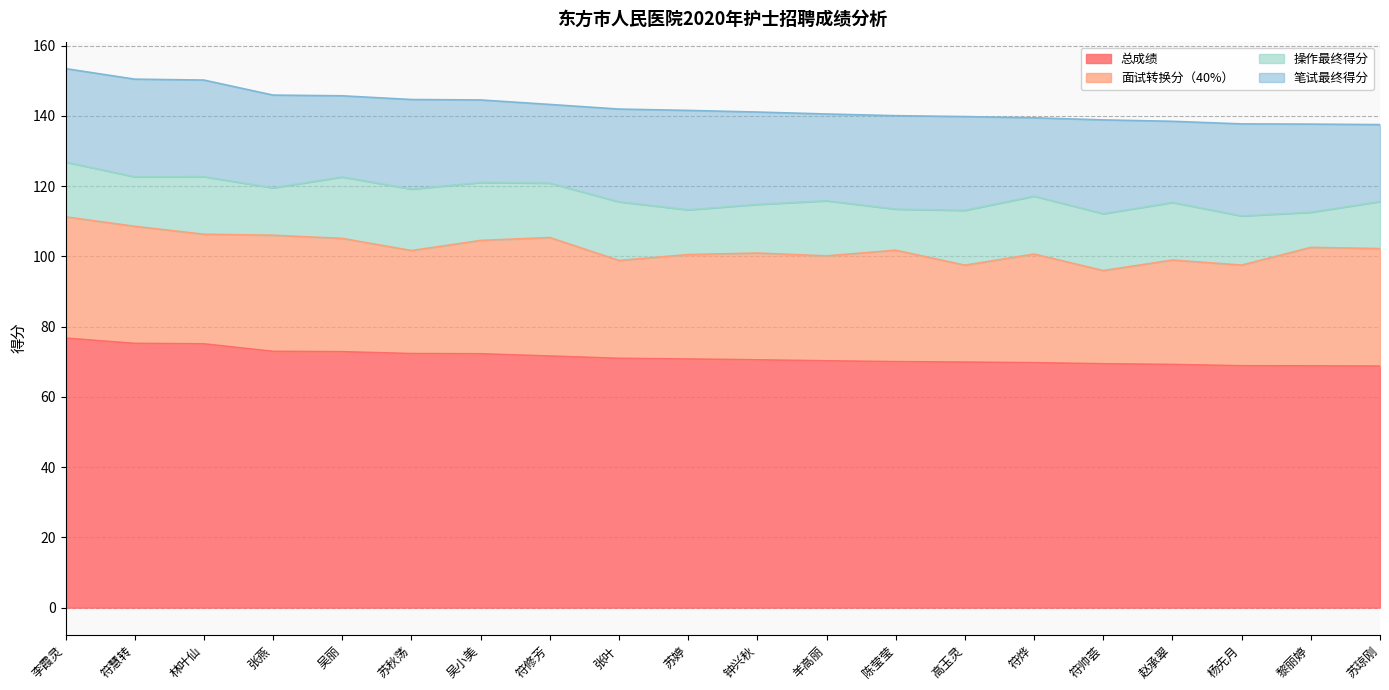

Rank the series at 林叶仙 from highest to lowest value.

总成绩, 面试转换分（40%）, 笔试最终得分, 操作最终得分